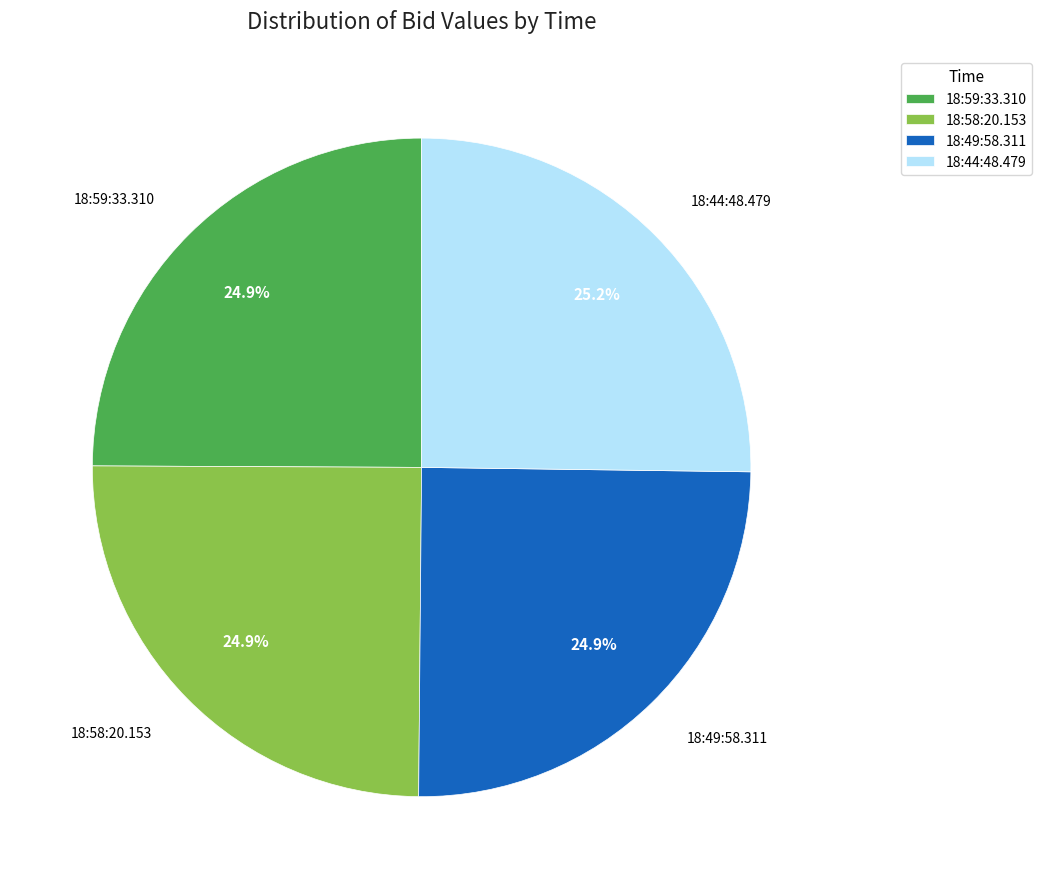

How many segments does this pie chart have?

4